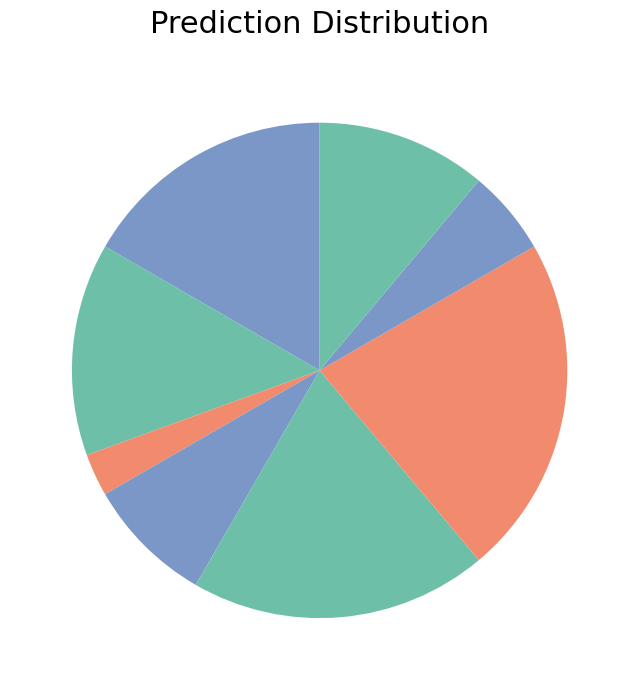

How many slices are in this pie chart?

8